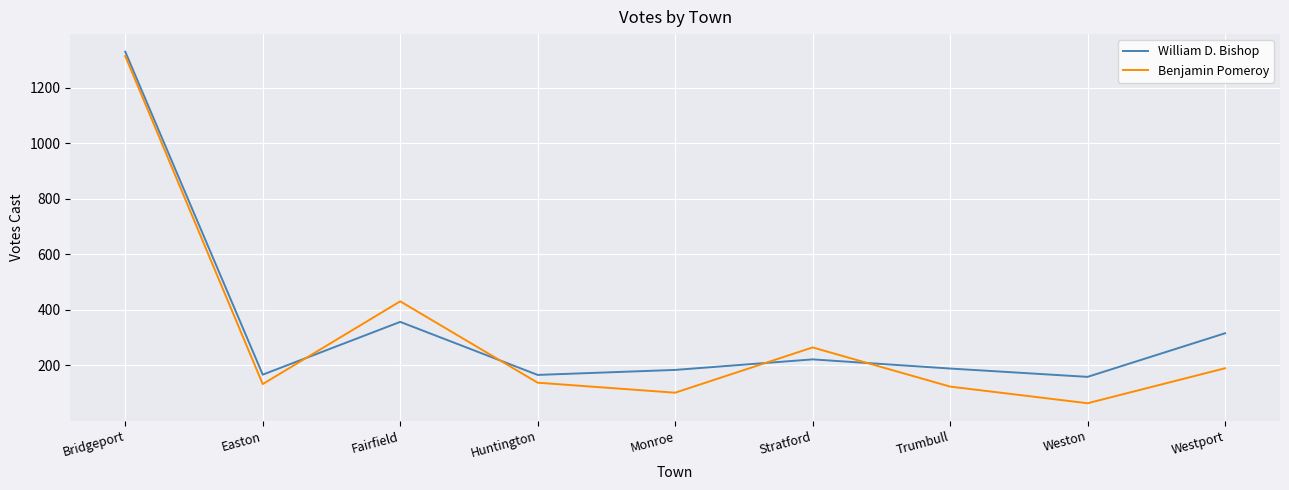

After their last crossing, which series has the higher values: William D. Bishop or Benjamin Pomeroy?

William D. Bishop